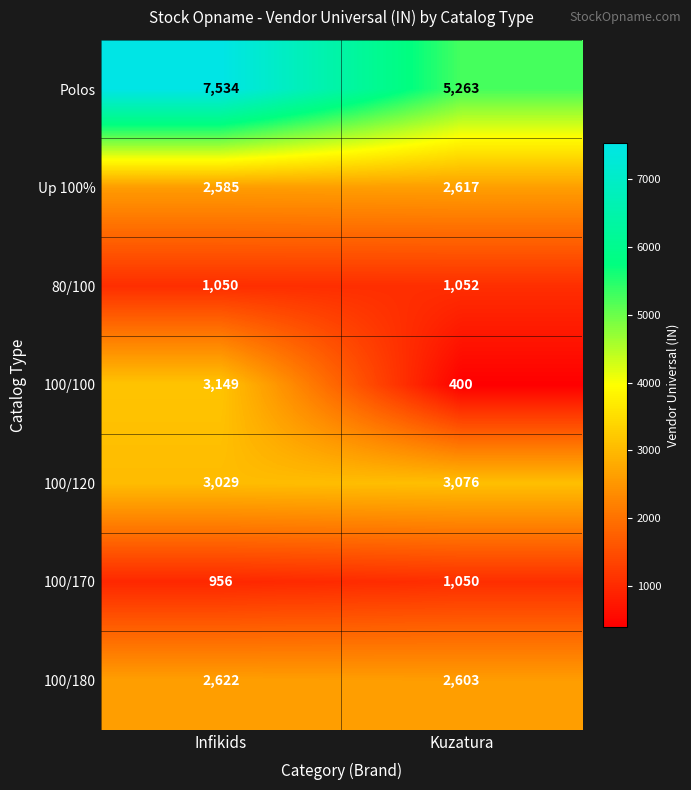

What is the total value across all series at Infikids?

20925